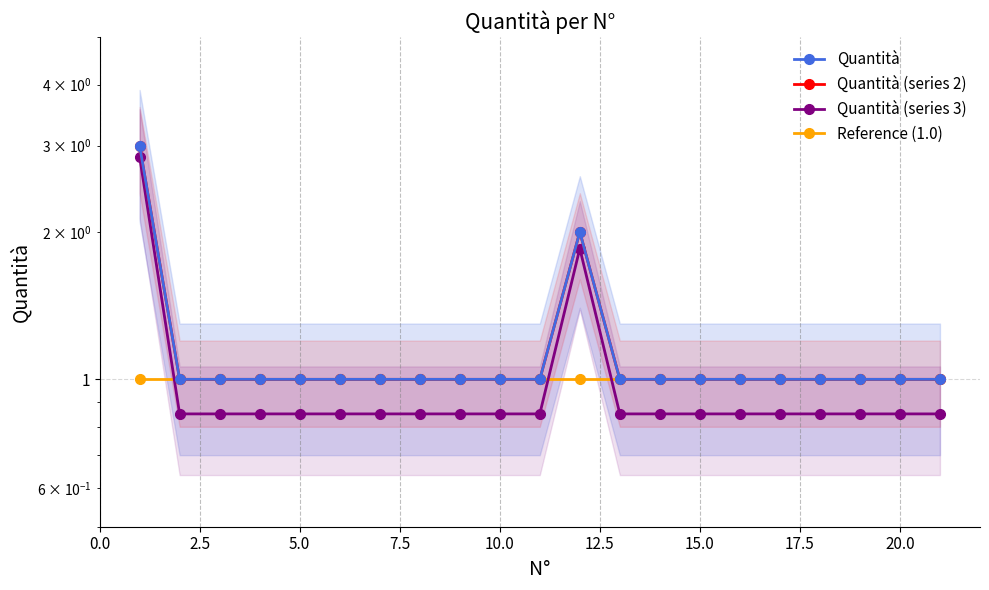

True or false: Reference (1.0) has more than 0 points higher than both neighbors.

False